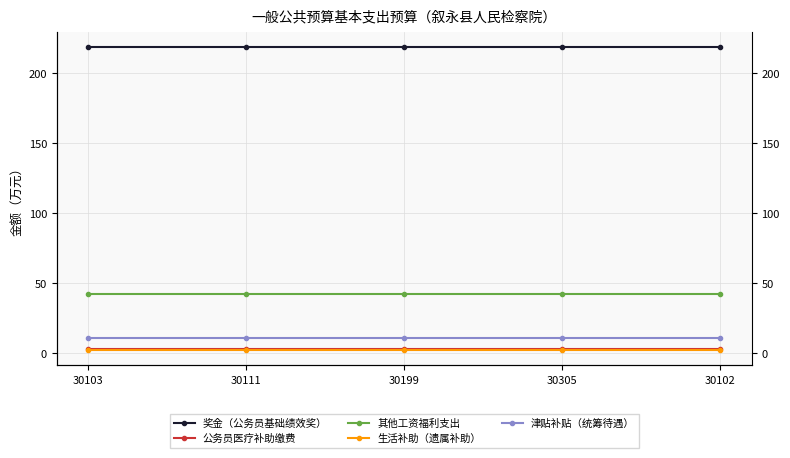

True or false: 公务员医疗补助缴费 and 生活补助（遗属补助） cross at least once.

False